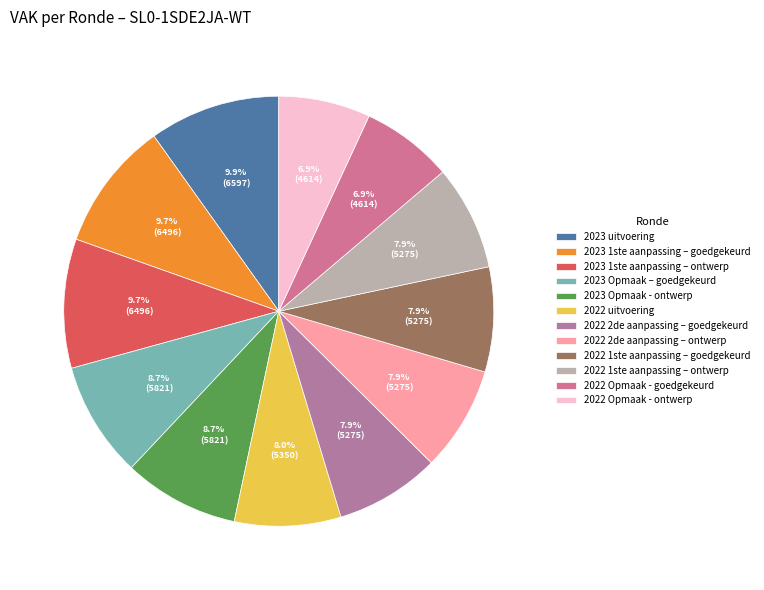

To the nearest percent, what percentage of the pie is 2023 Opmaak - ontwerp?

9%